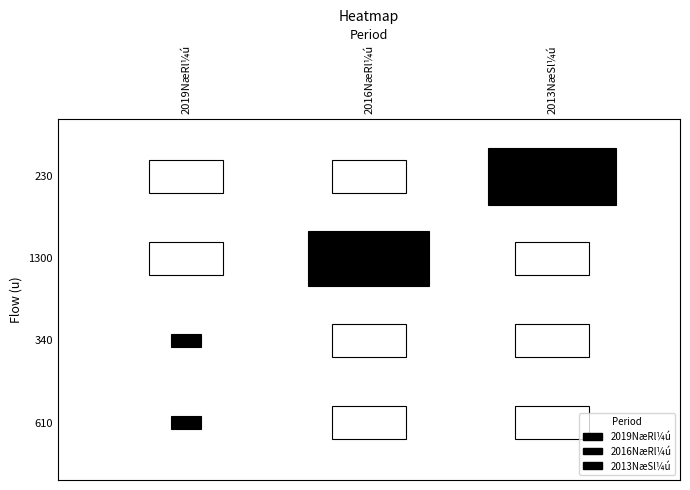

At which category does the chart reach its minimum across all series?

1300